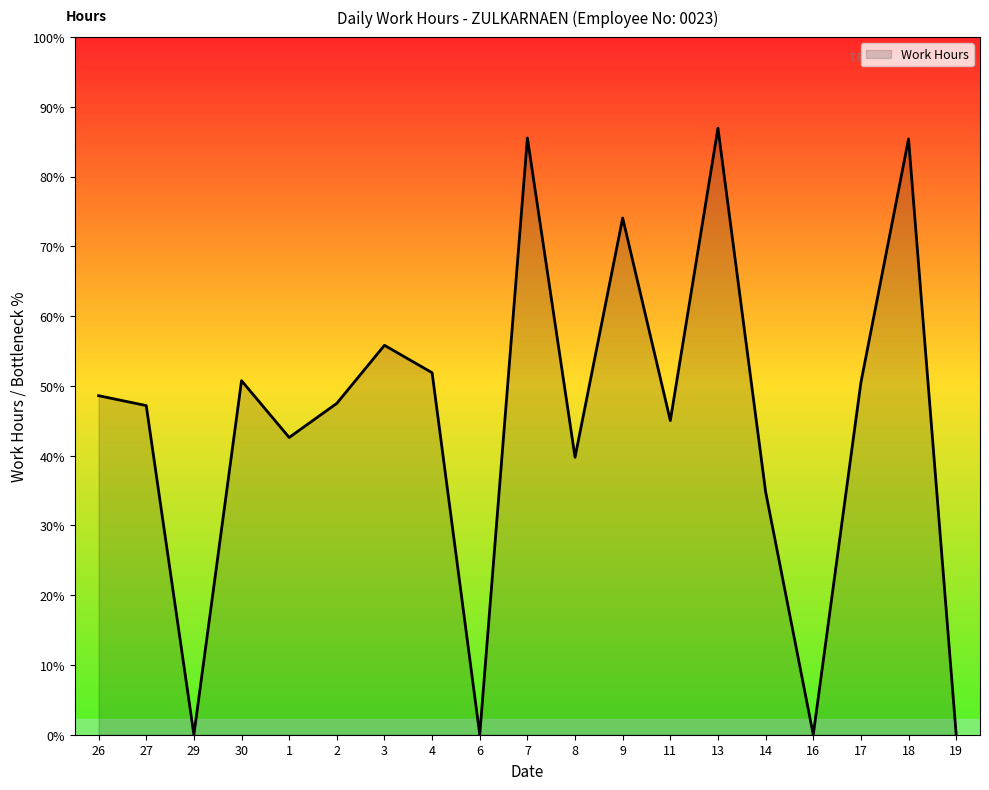

Between 18 and 2, which is larger?

18